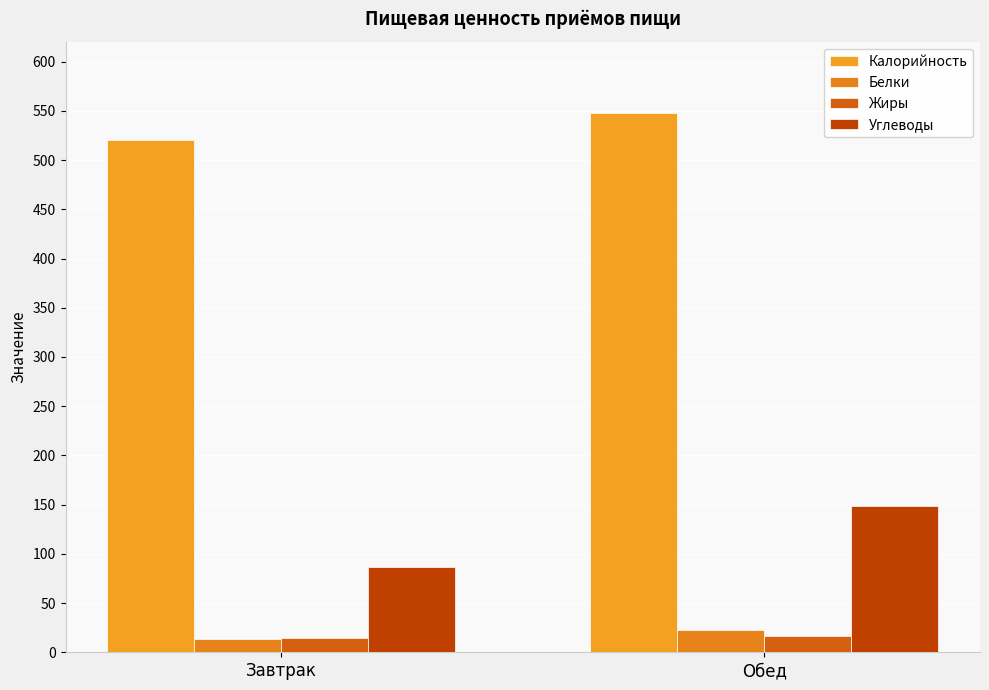

Where is Углеводы nearest to the value 117?

Завтрак